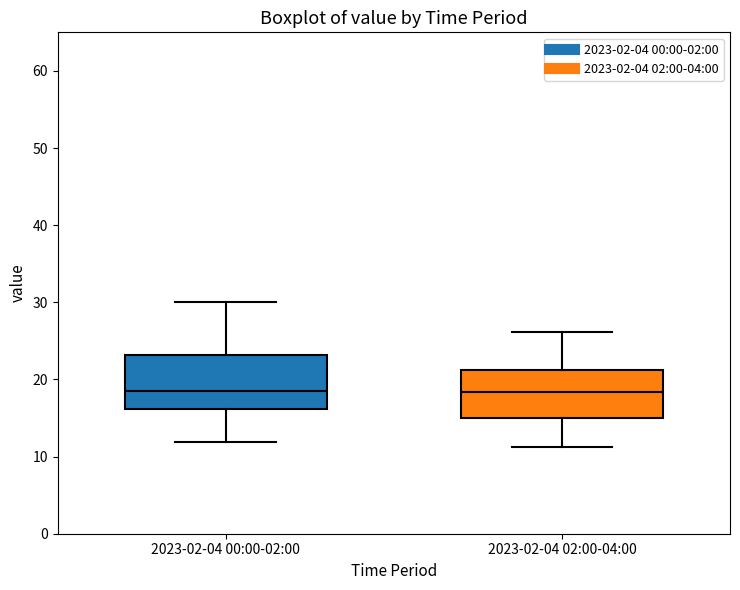

Reading left to right, transcribe this box plot: for each box, give where its median line is, the range the box spans, and where its two whiskers end, as read against the y-axis. The values are not printed on the chart, so give them approximately, as read against the axis.

2023-02-04 00:00-02:00: median 19, box 16 to 23, whiskers 12 to 30
2023-02-04 02:00-04:00: median 18, box 15 to 21, whiskers 11 to 26